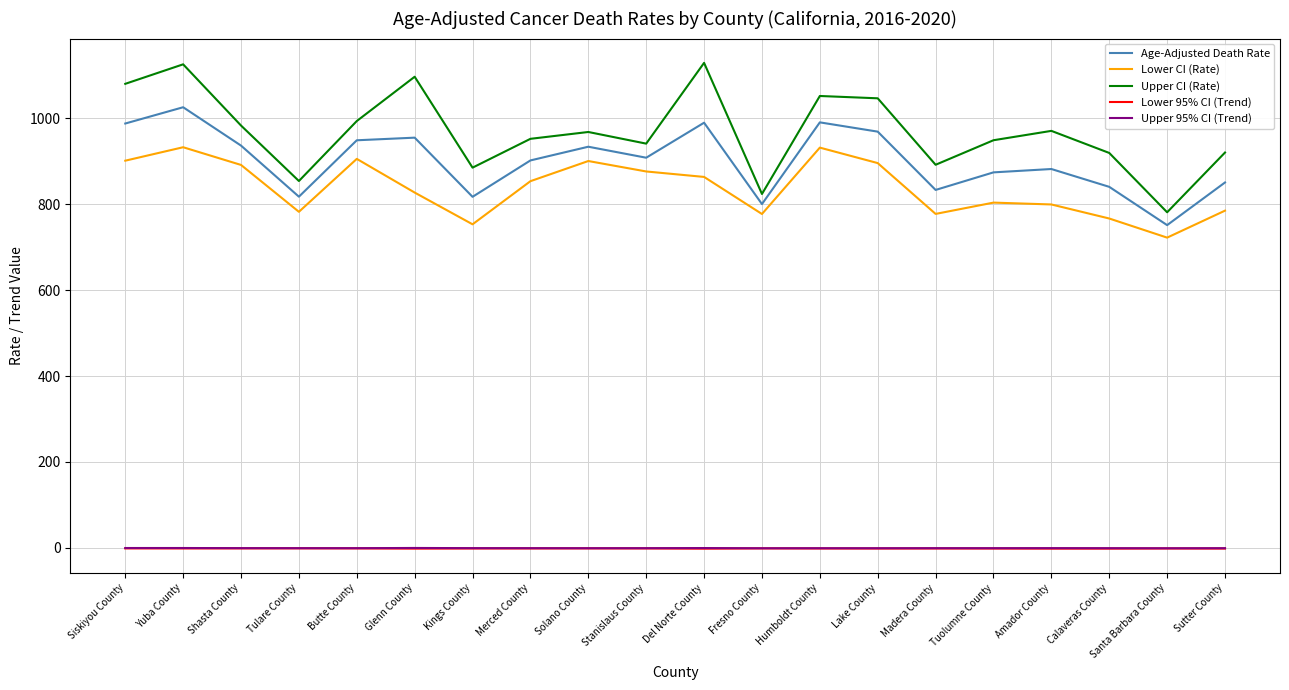

Which series has the largest range (max minus min)?

Upper CI (Rate)